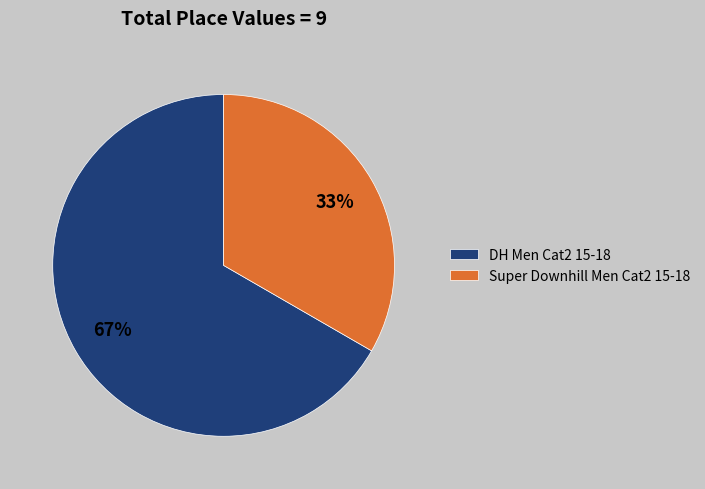

What is the ratio of the value at DH Men Cat2 15-18 to the value at Super Downhill Men Cat2 15-18?

2.0